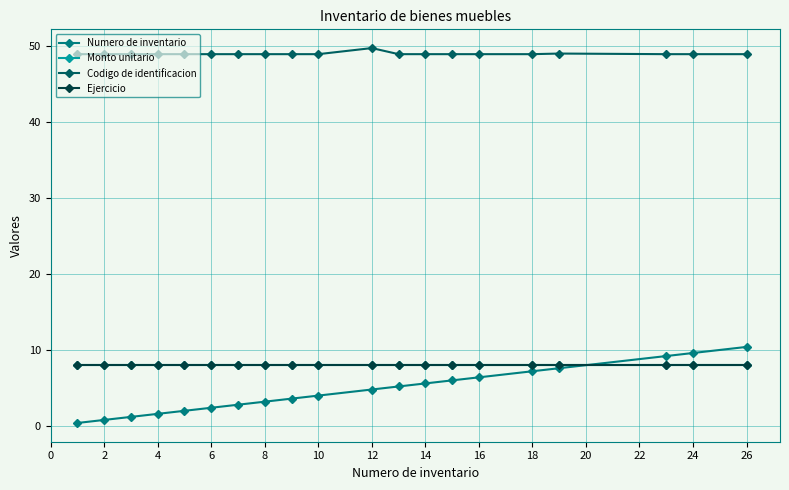

Is this an area chart (filled region under the line)?

No